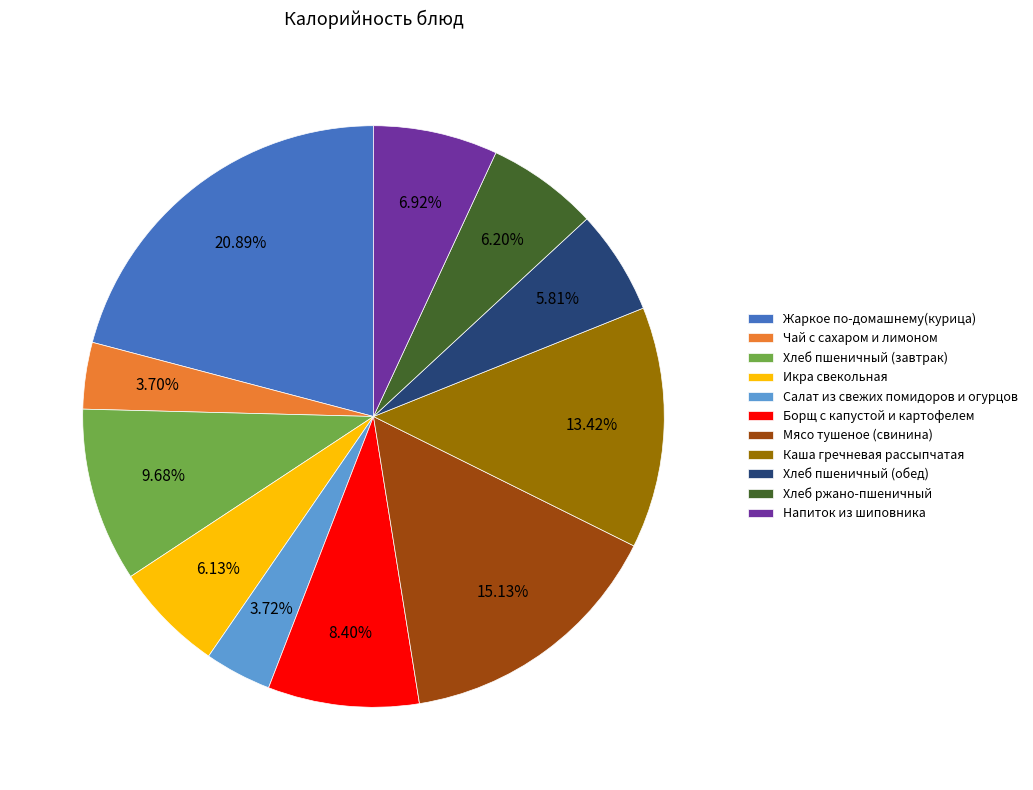

Approximately how many times larger is the value at Хлеб ржано-пшеничный compared to Мясо тушеное (свинина)?

0.4